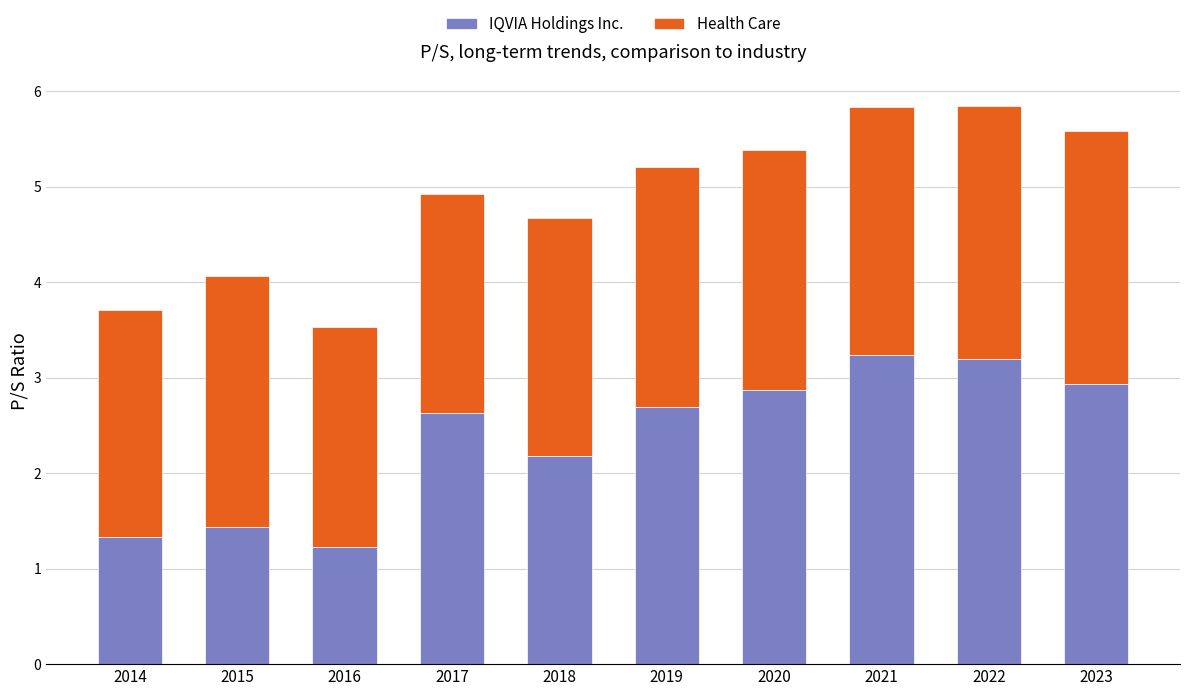

What is the value of the IQVIA Holdings Inc. bar at the 2nd from the left?

1.4